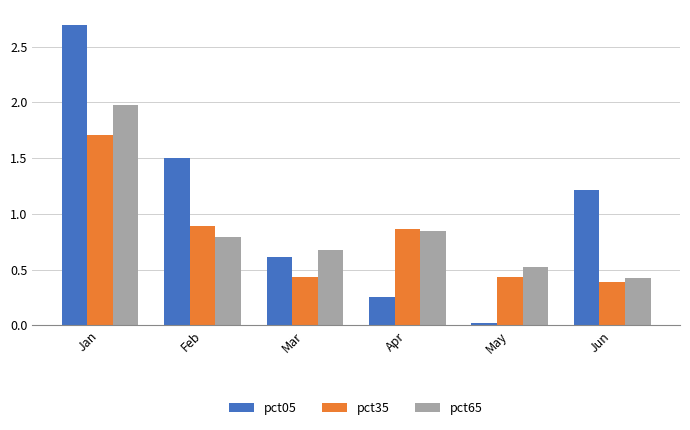

Rank the series at Mar from highest to lowest value.

pct65, pct05, pct35